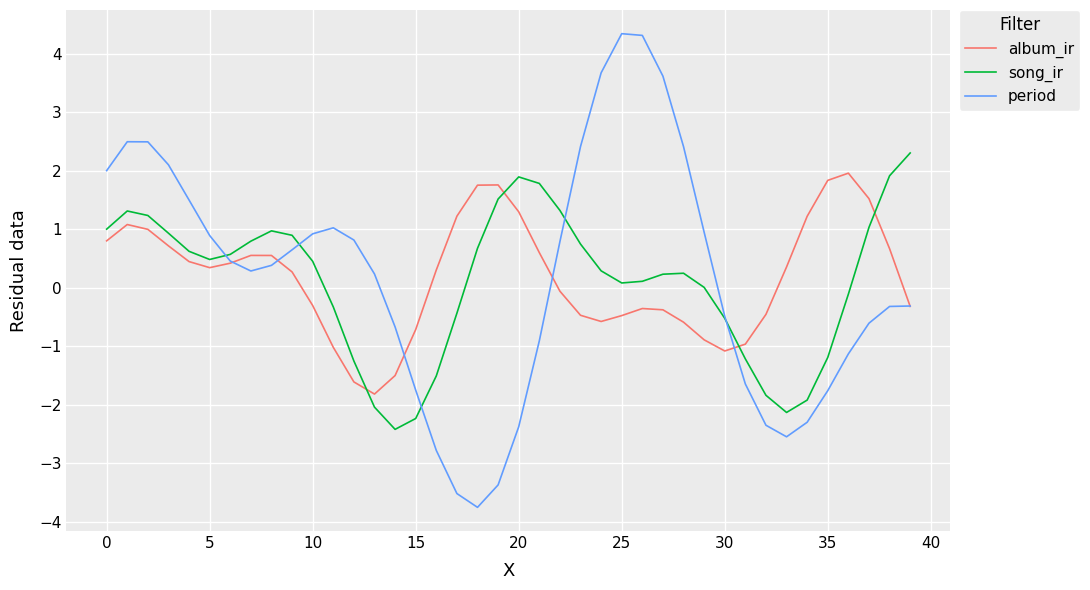

How many times do album_ir and song_ir cross each other?

4